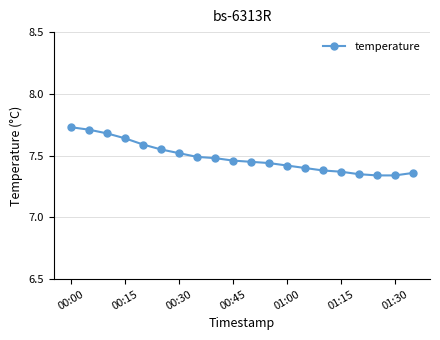

What is the sum of all values?

149.7